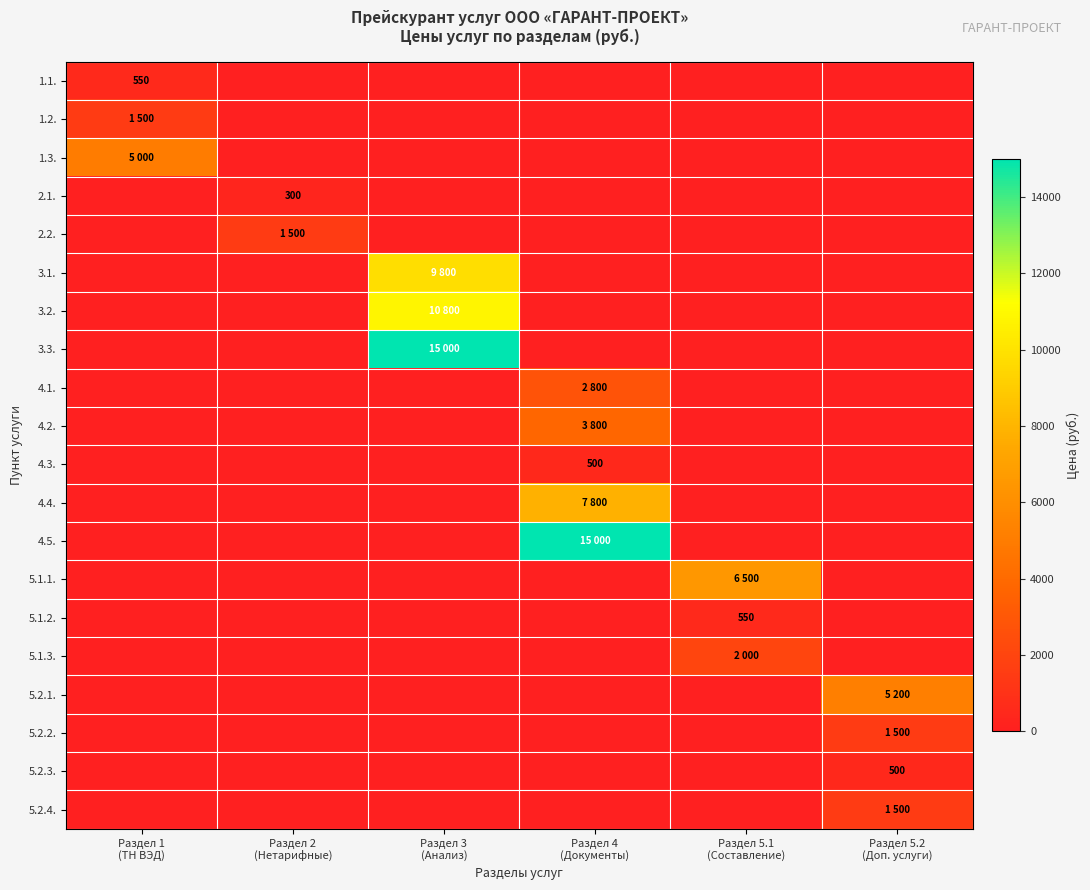

The value of 4.3. at Раздел 3 (Анализ) is -301. True or false?

False